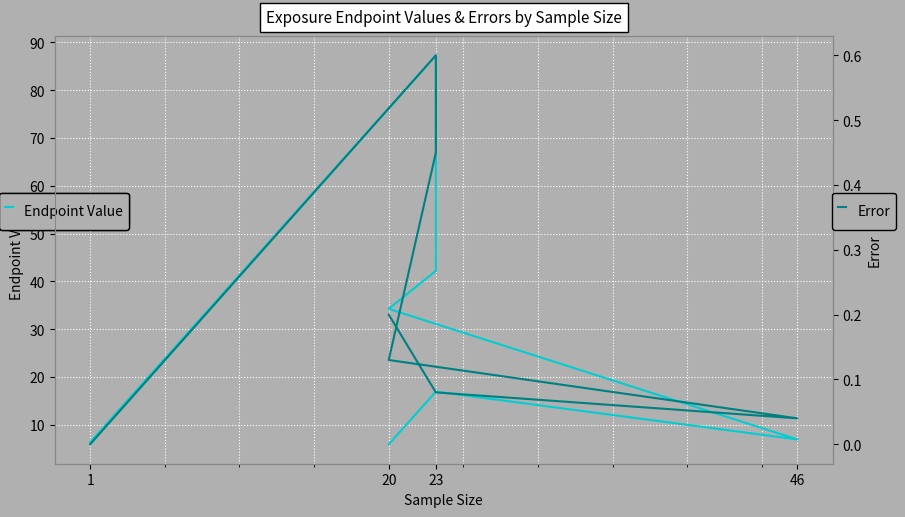

The Endpoint Value series shows 42.2 at 23. True or false?

True